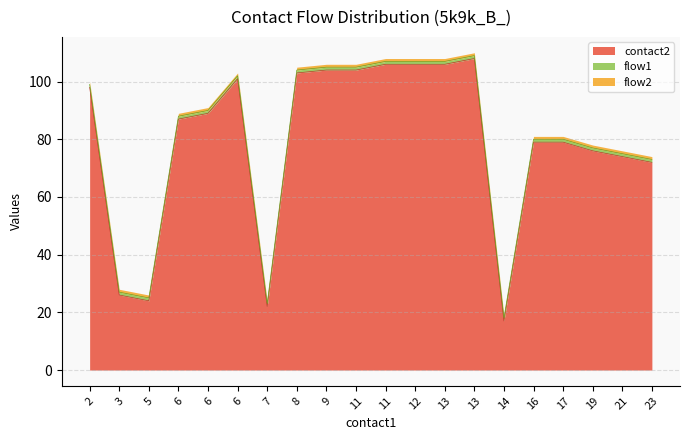

What is the average value of the contact2 series?

79